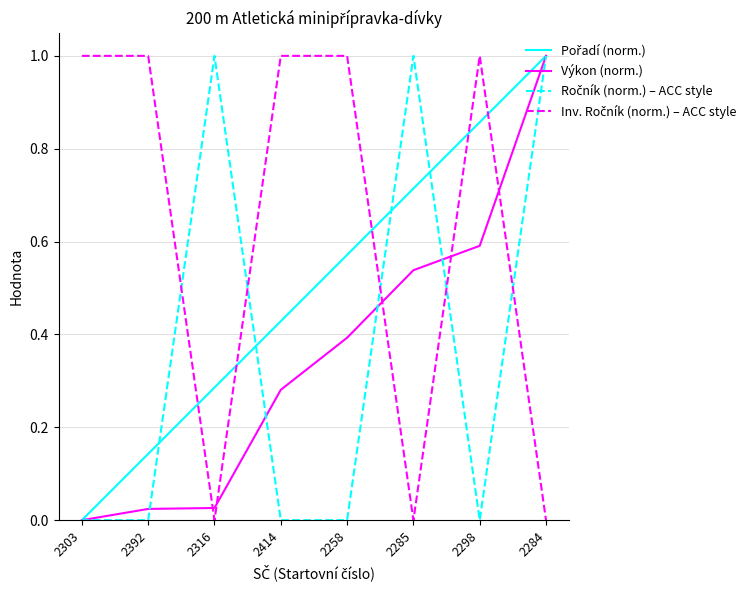

What is the spread (max minus min) of values at 2284?

1.0